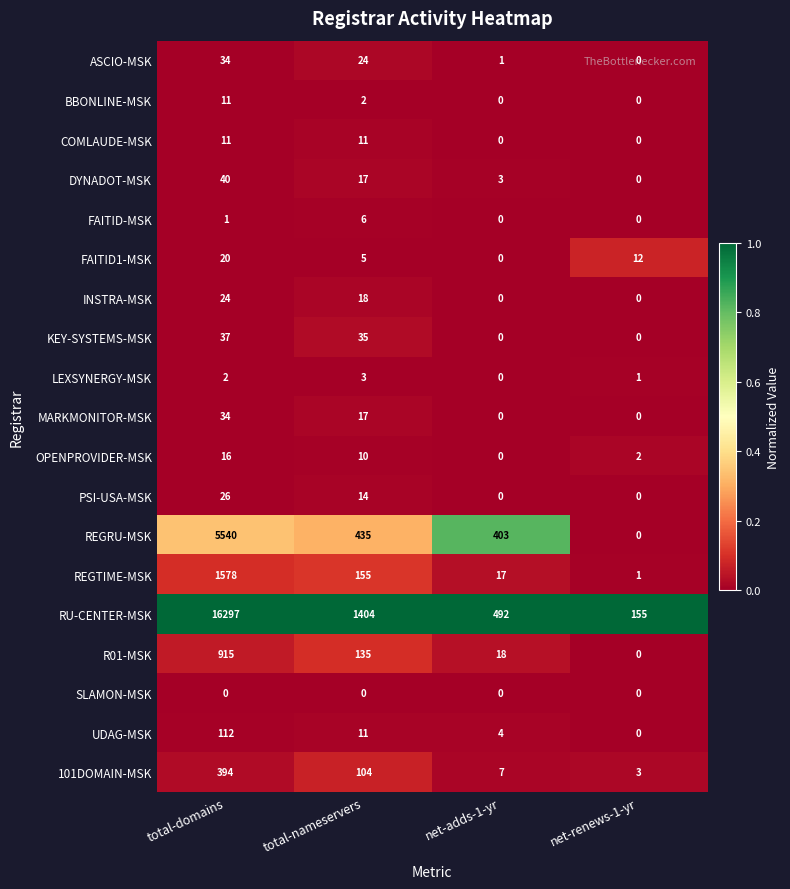

What is the difference between the maximum and minimum values in the UDAG-MSK series?

112